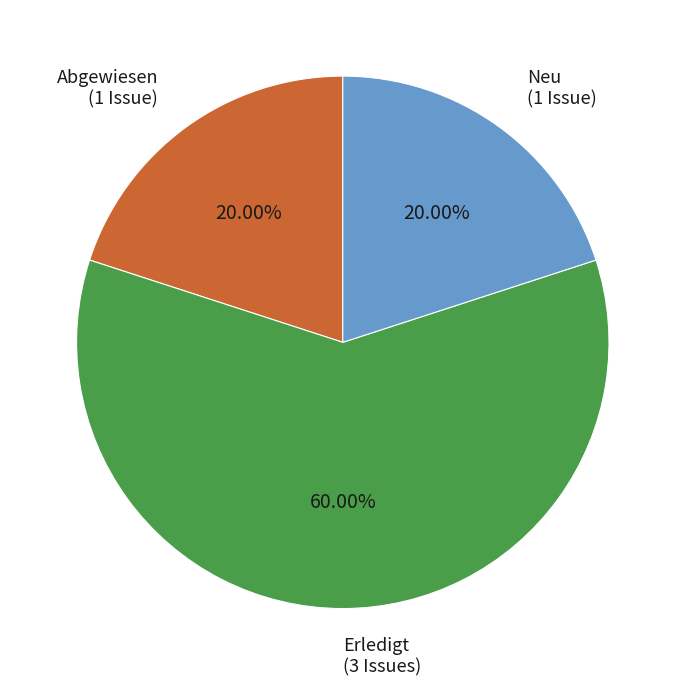

What is the largest slice in the pie chart?

Erledigt